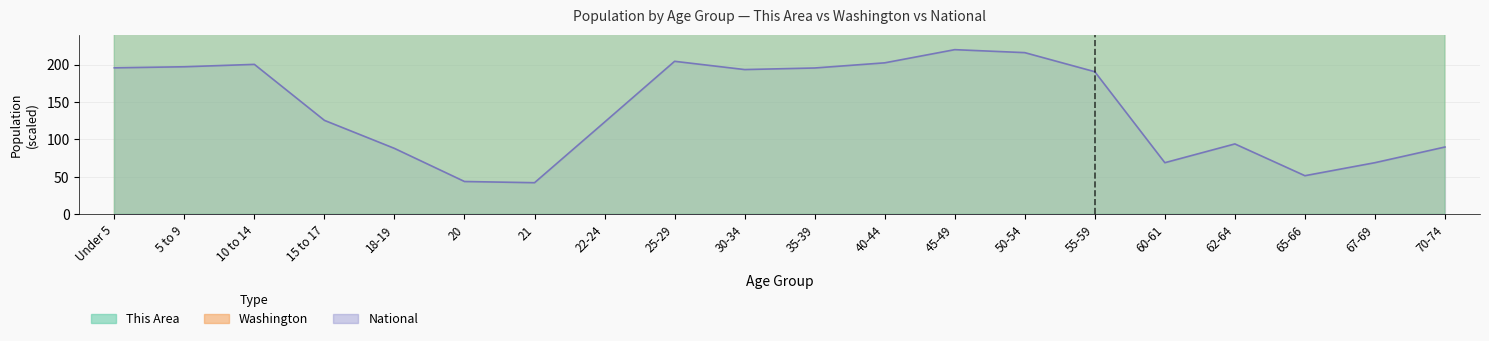

Is it true that National equals 200.3 at 10 to 14?

True